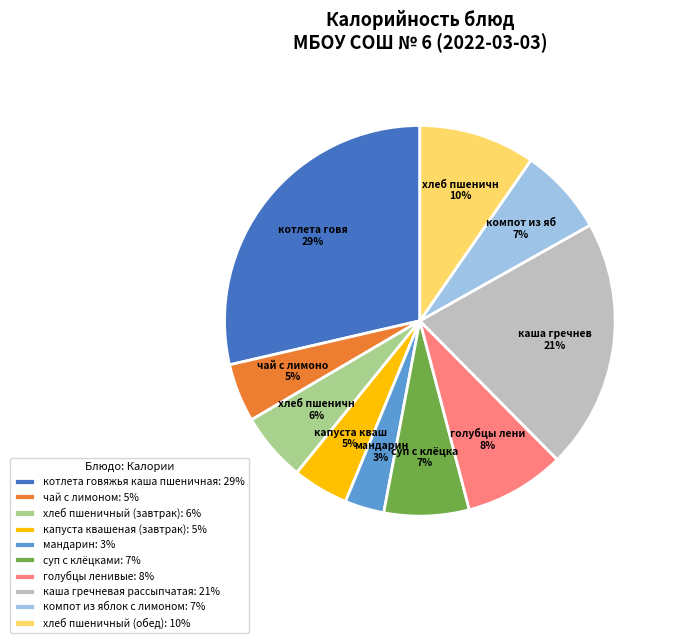

Count the number of slices in the pie.

10